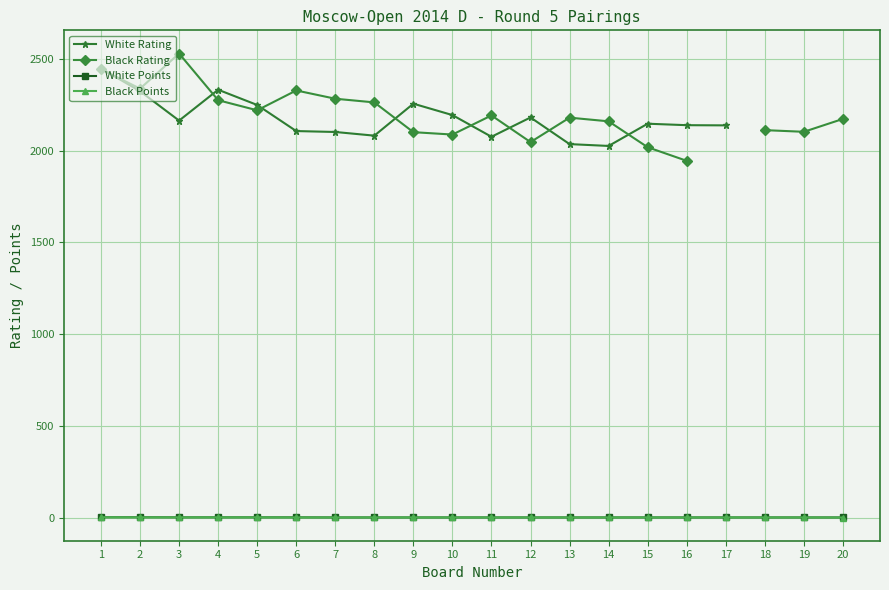

What is the average value of the White Points series?

3.2